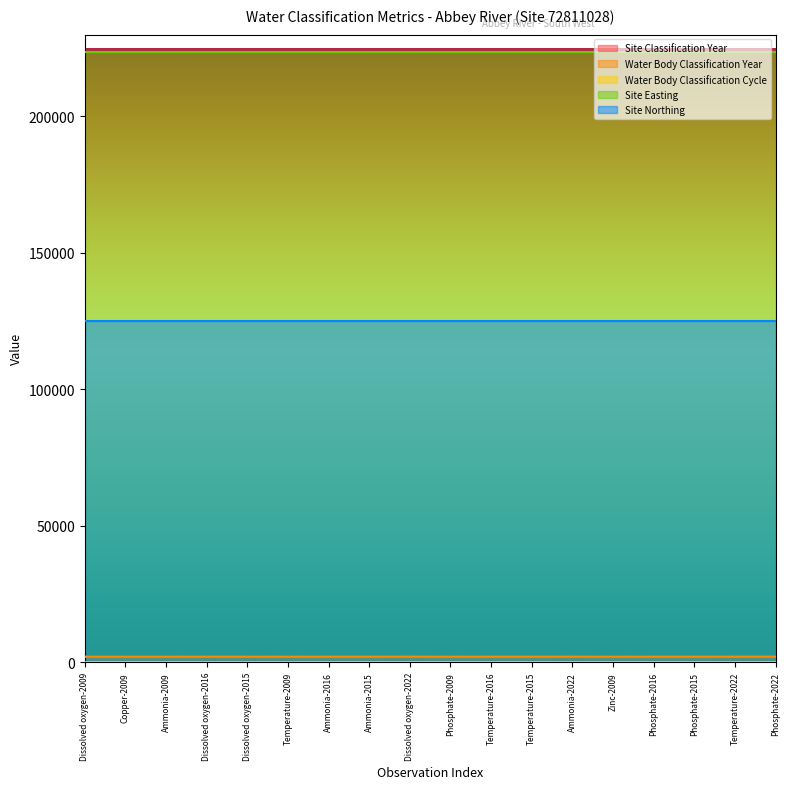

Which category has the highest value in the Site Classification Year series?

Dissolved oxygen-2022